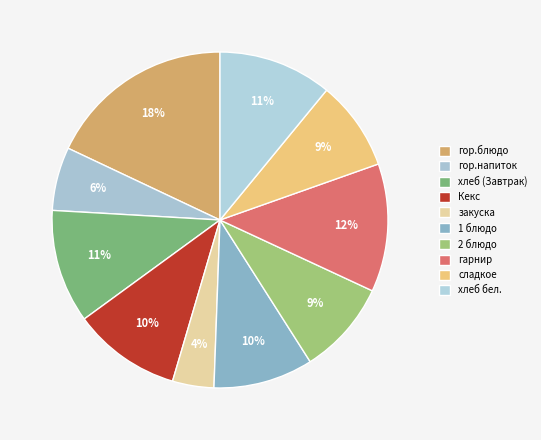

Count the number of slices in the pie.

10